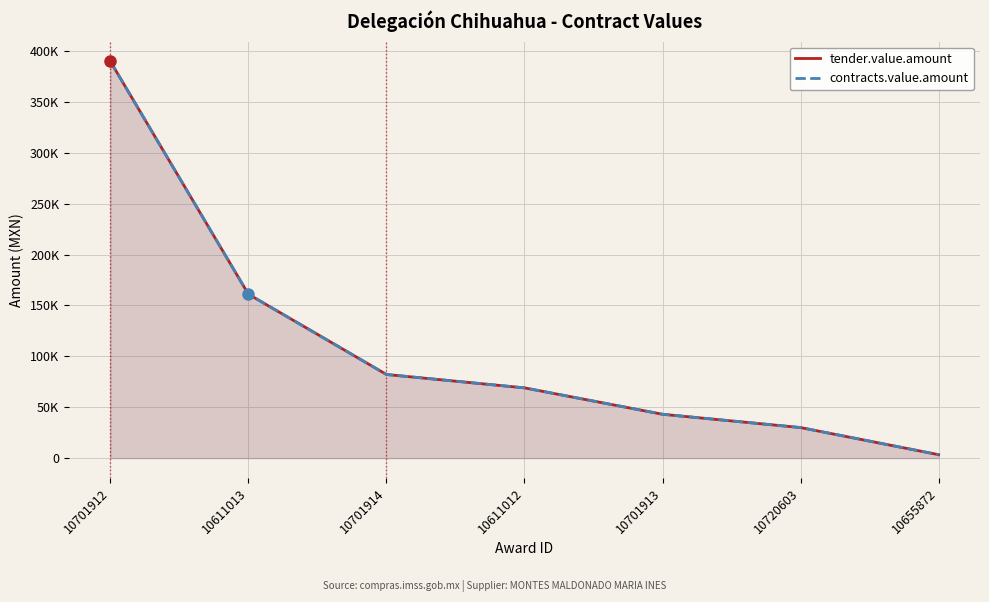

What is the minimum value for tender.value.amount?

3366.0